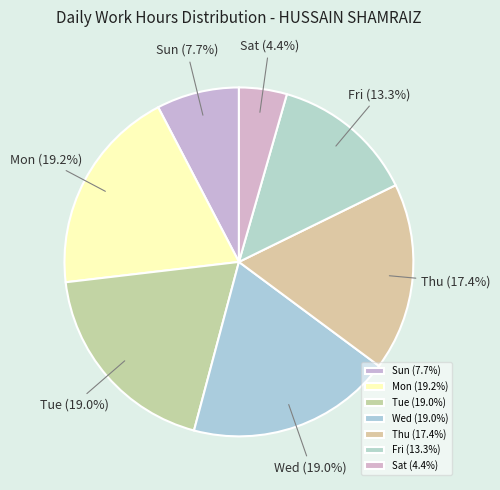

Combined, what portion of the pie is Tue and Sat?

23.4%